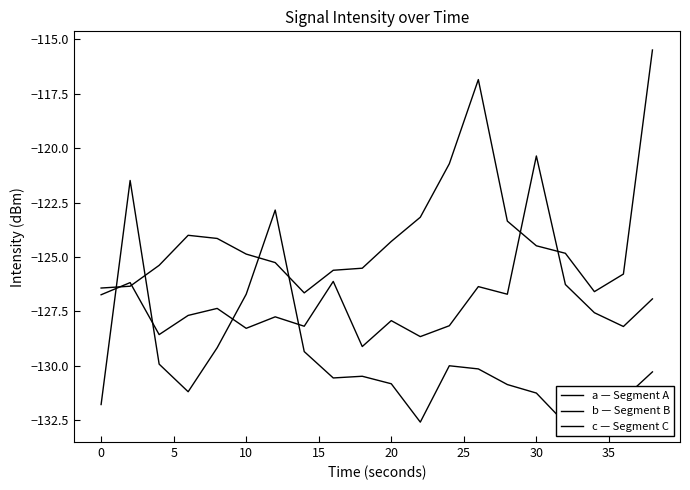

Rank the series at 25 from highest to lowest value.

a — Segment A, c — Segment C, b — Segment B